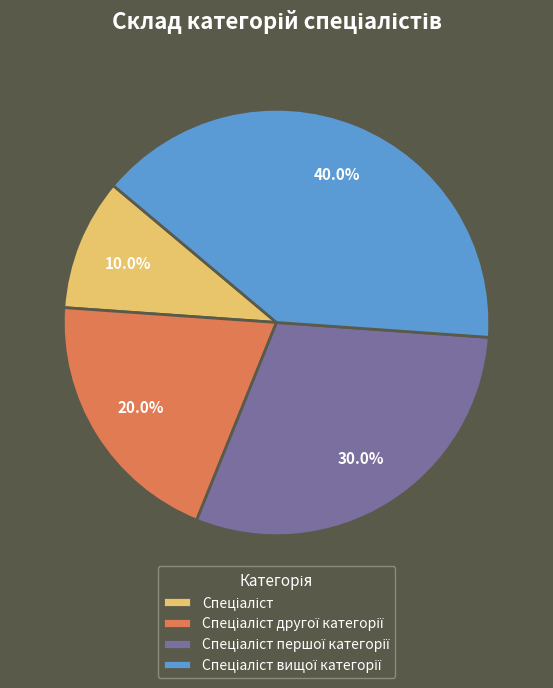

Is there a majority slice in this chart?

No